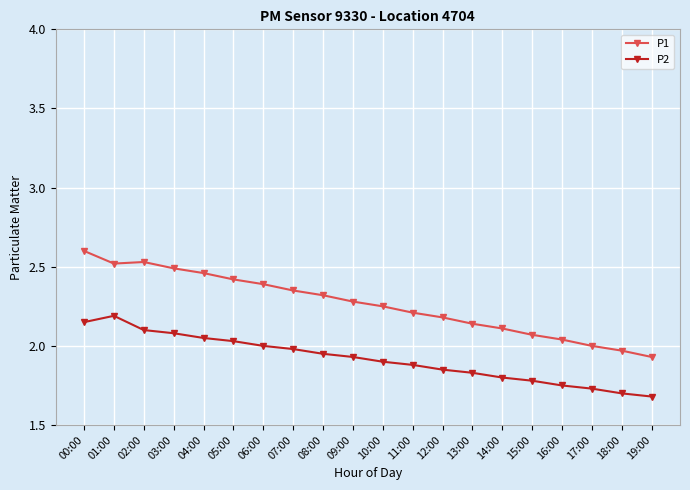

The value of P1 at 09:00 is 0.7. True or false?

False